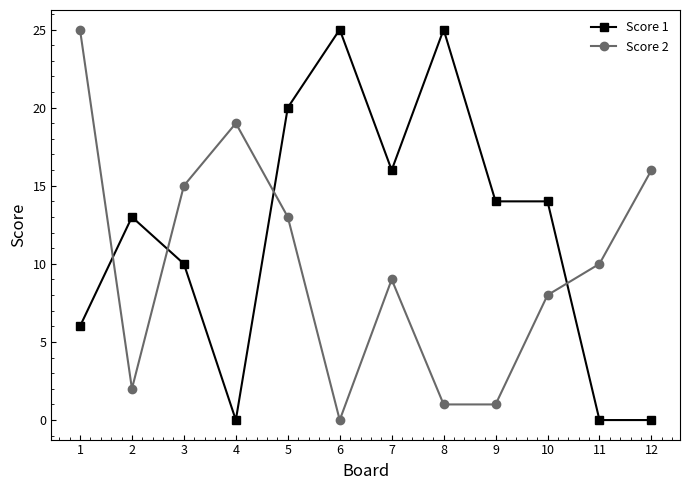

What is the value of the Score 2 point at the 12th from the left?

16